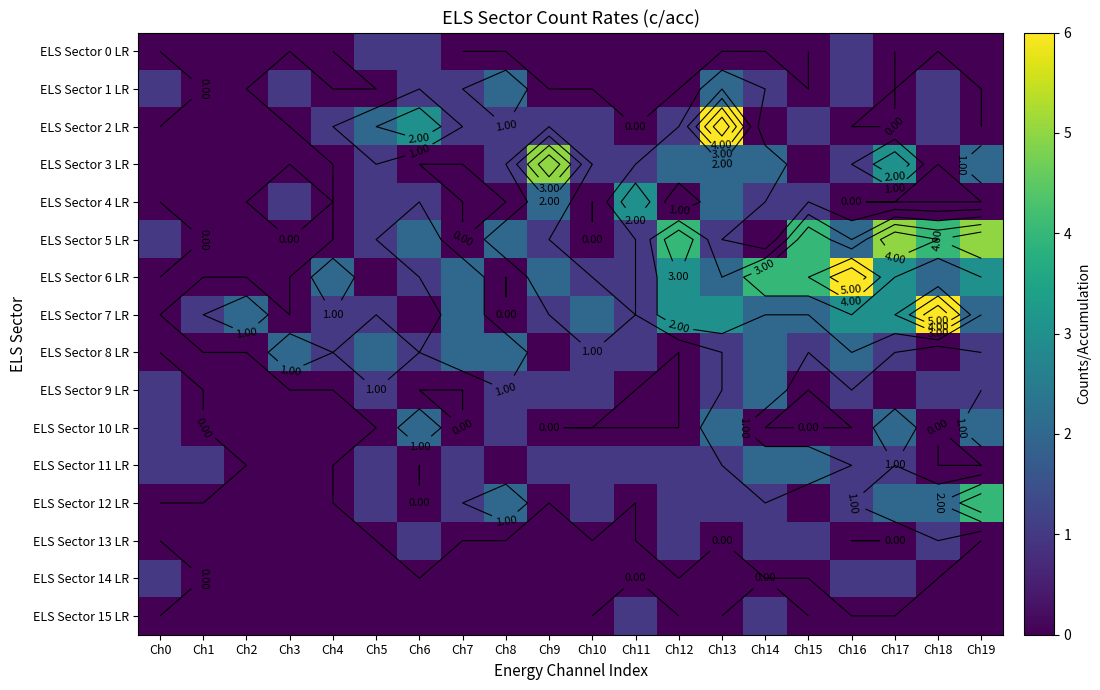

Which series has the widest spread of values?

ELS Sector 2 LR